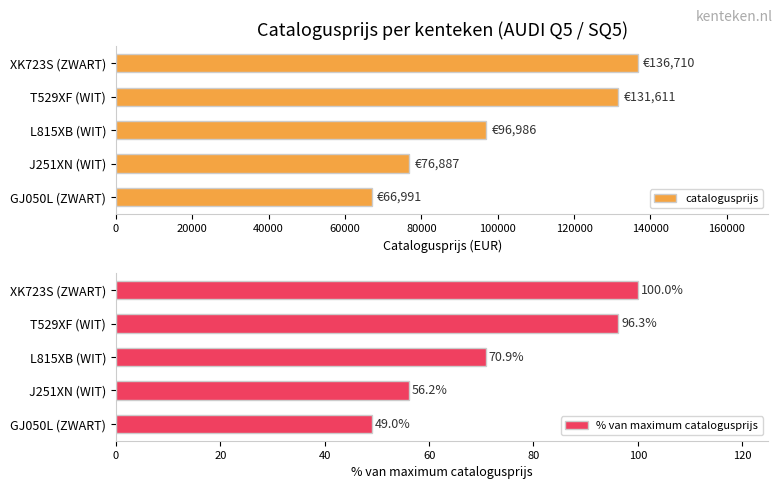

How many values in the % van maximum catalogusprijs series exceed 70?

3